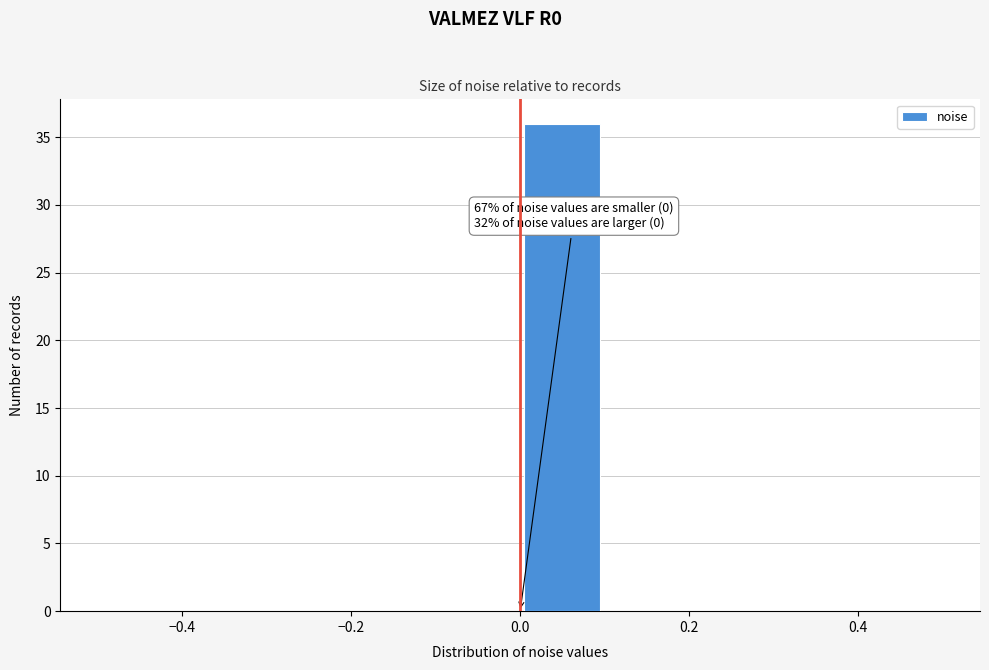

Which range on the x-axis has the tallest bar?

0.0 to 0.1